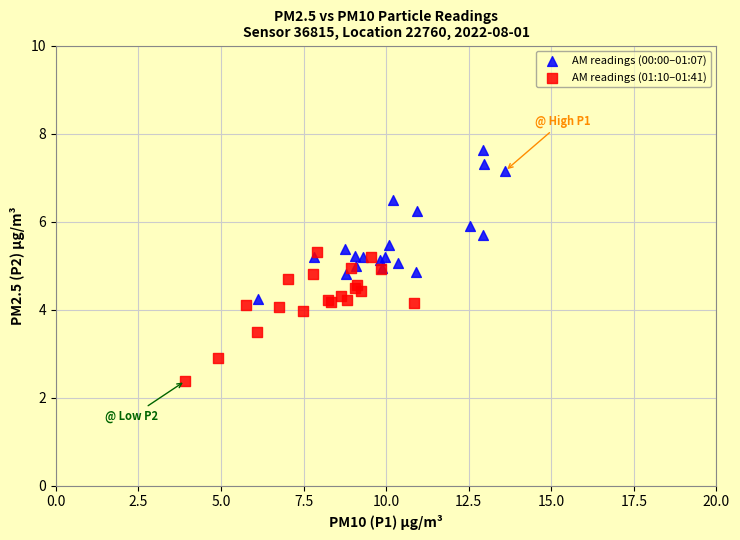

Which series reaches the maximum Y coordinate?

AM readings (00:00–01:07)